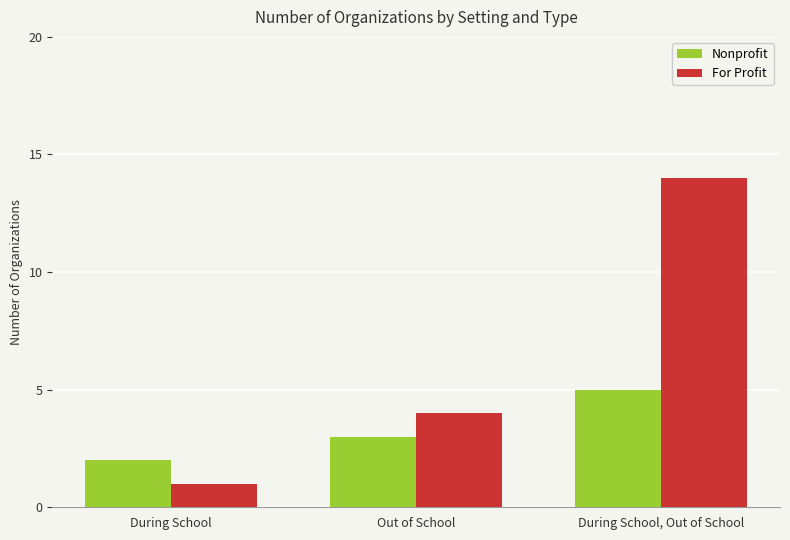

What is the label of the 1st bar from the left?

During School